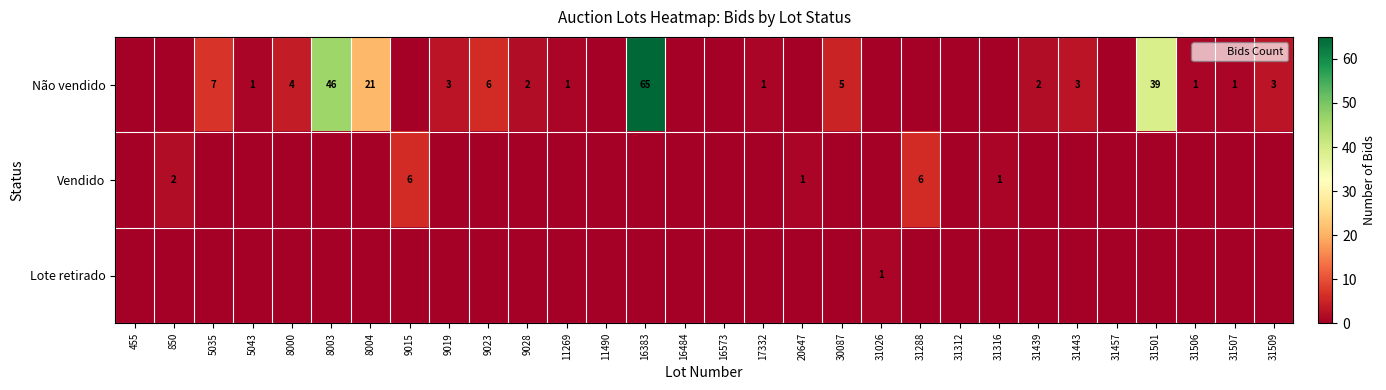

What is the difference between the highest and lowest values at 9028?

2